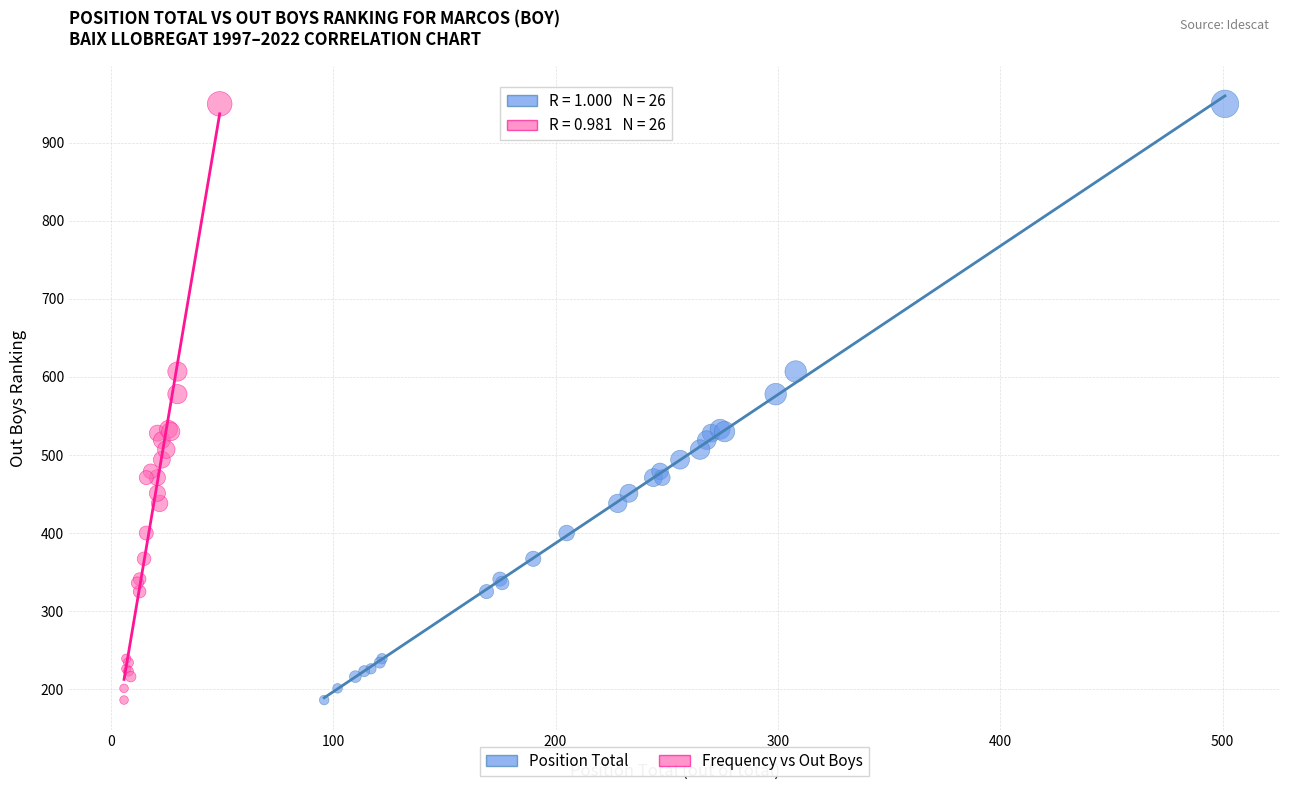

What are all the series names shown in the legend?

Position Total, Frequency vs Out Boys